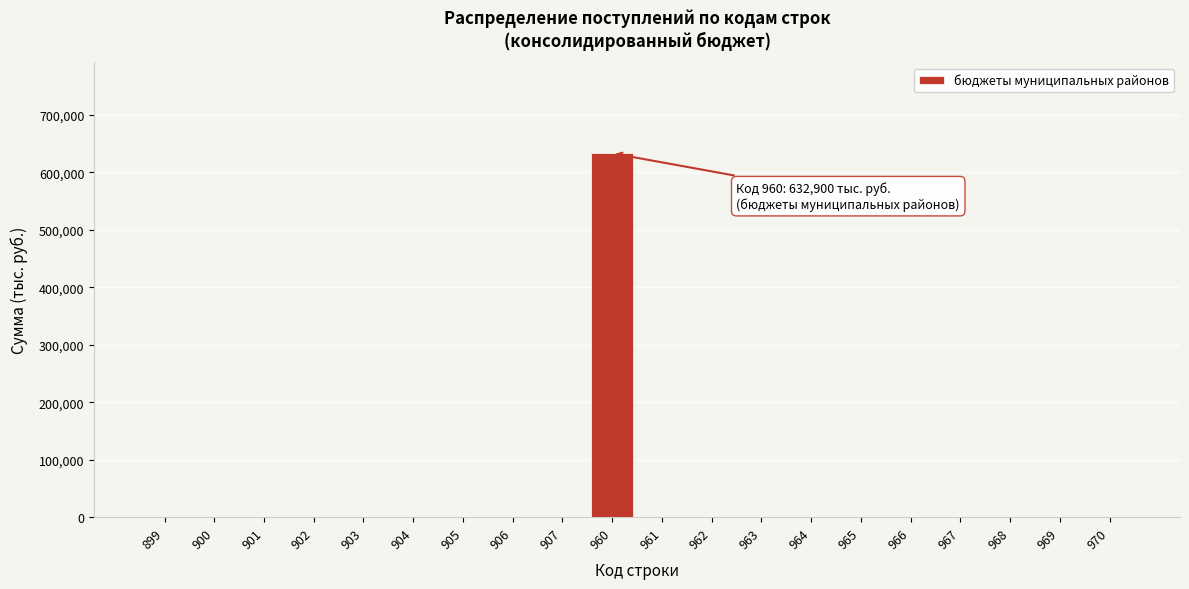

Reading left to right, transcribe all the data shown in this chart.

899=0	900=0	901=0	902=0	903=0	904=0	905=0	906=0	907=0	960=632900	961=0	962=0	963=0	964=0	965=0	966=0	967=0	968=0	969=0	970=0